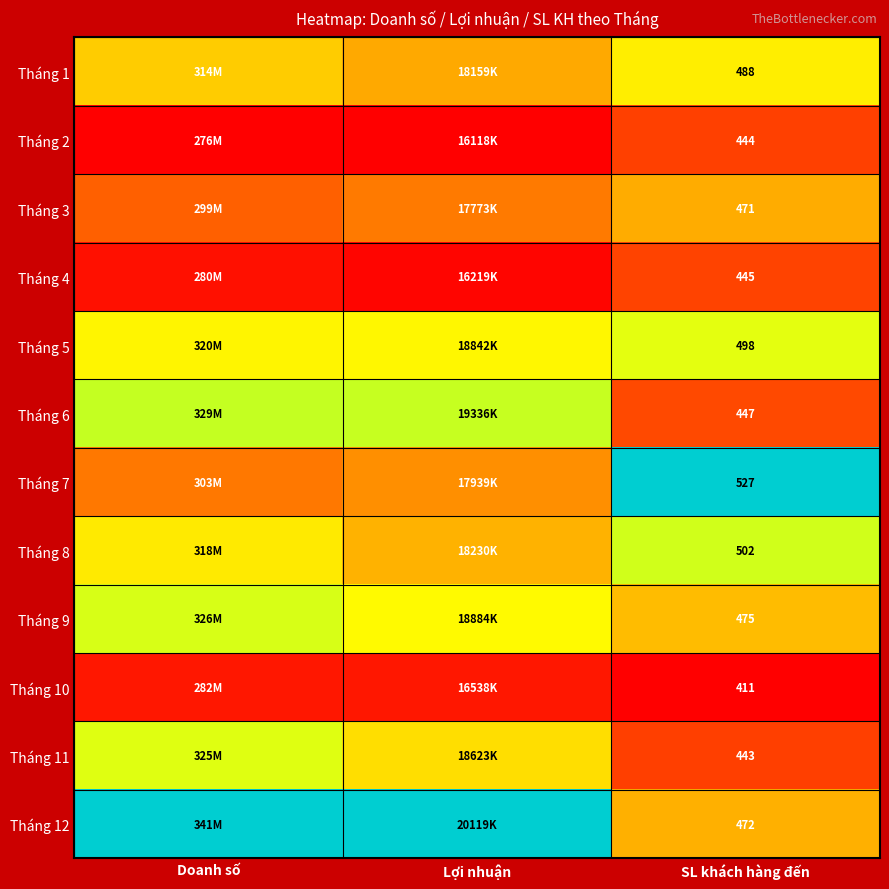

At how many categories does at least one series exceed 0?

3